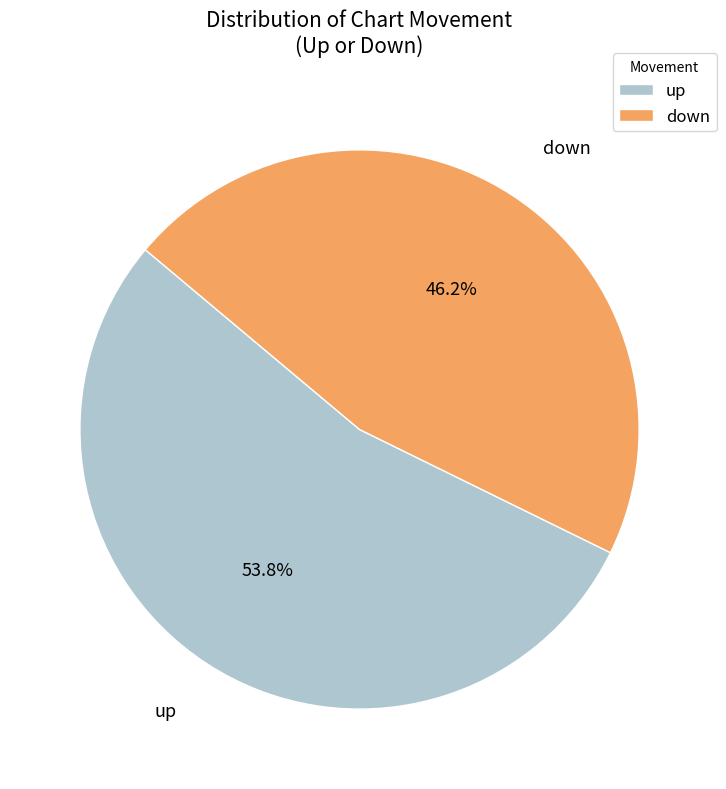

What percentage is the down slice, to the nearest percent?

46%